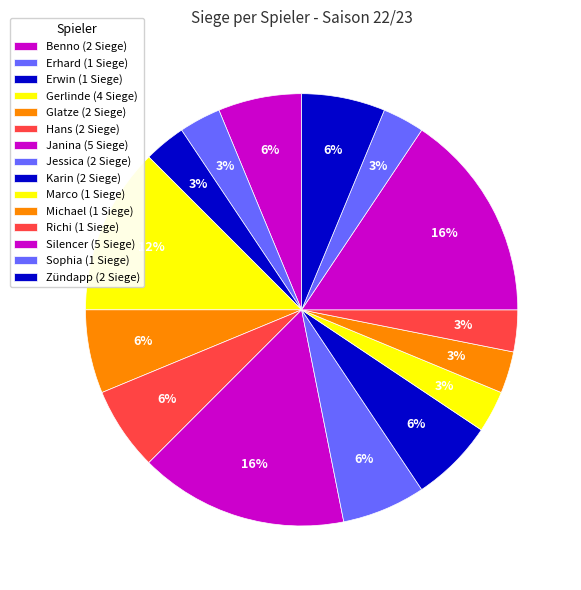

Rank the categories by value from highest to lowest.

Janina, Silencer, Gerlinde, Benno, Glatze, Hans, Jessica, Karin, Zündapp, Erhard, Erwin, Marco, Michael, Richi, Sophia